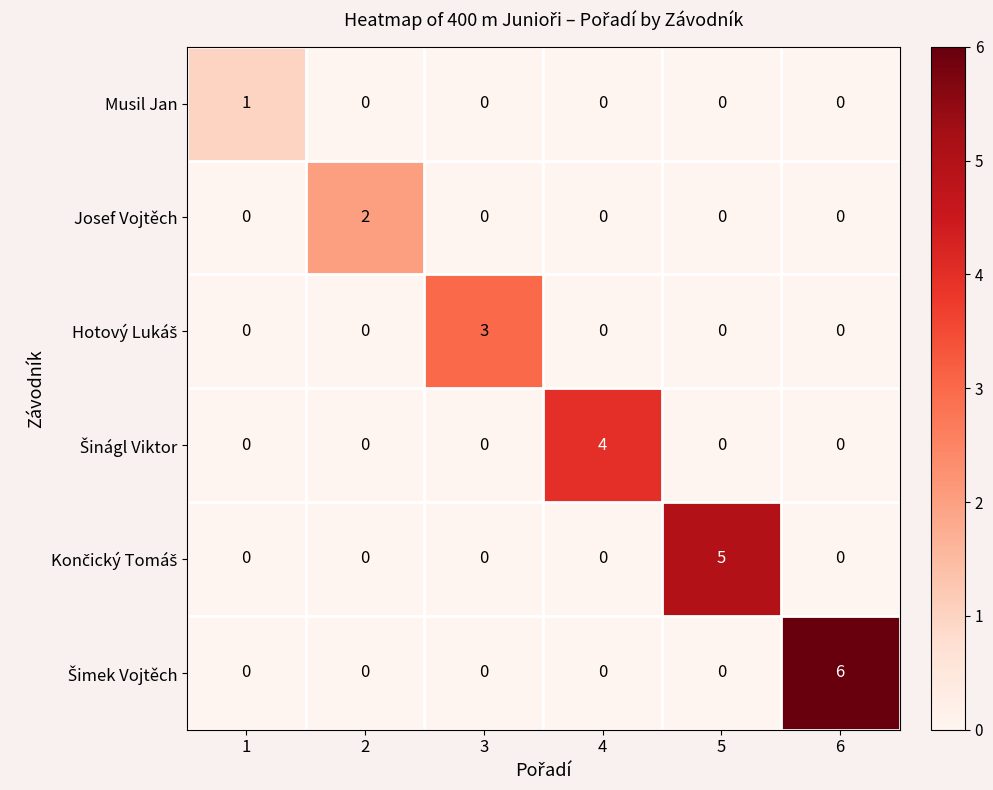

What is the difference between the highest and lowest values at 6?

6